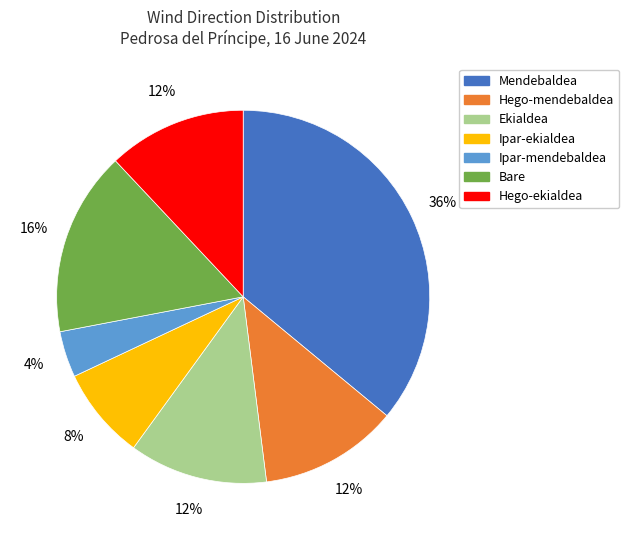

To the nearest percent, what is the average slice percentage?

14%